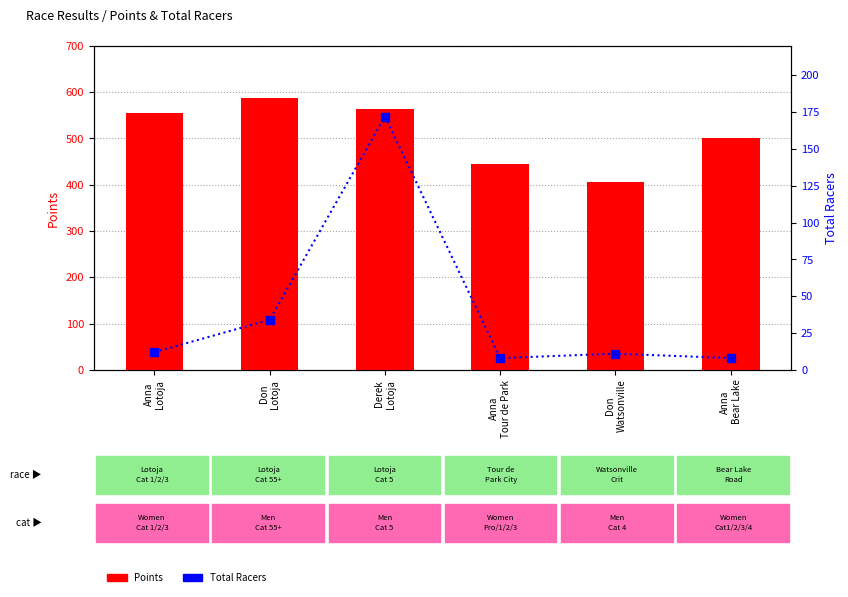

True or false: Points has a value of 587.5 at Don
Lotoja.

True